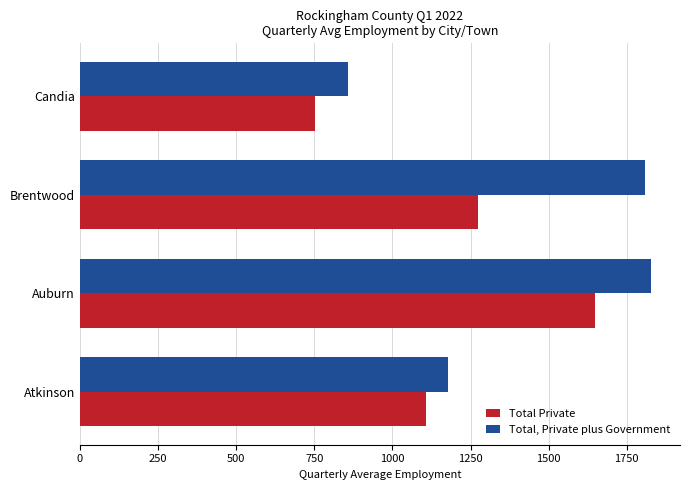

Which series has the largest range (max minus min)?

Total, Private plus Government